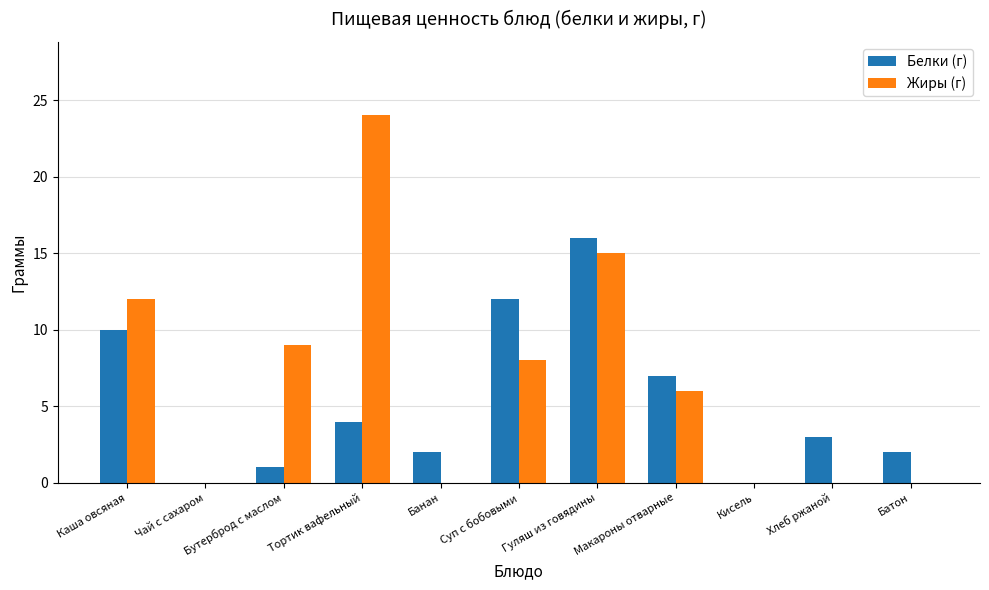

Where does the Белки (г) series first go above 3?

Каша овсяная